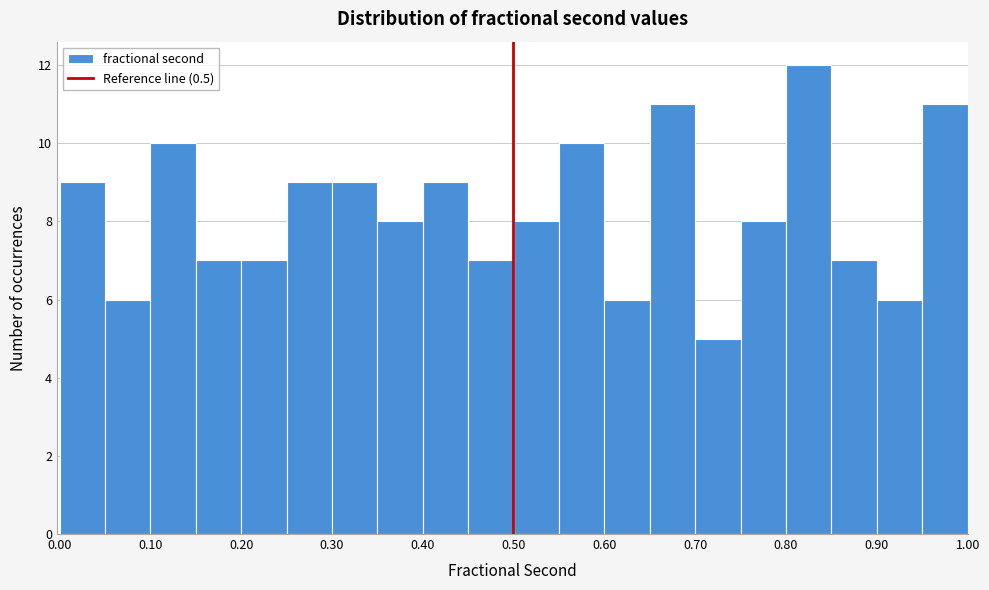

What is the height of the bar covering 0.20 to 0.25 on the x-axis? Neither the bar edges nor the heights are printed on the chart, so give them approximately, as read against the axes.

7